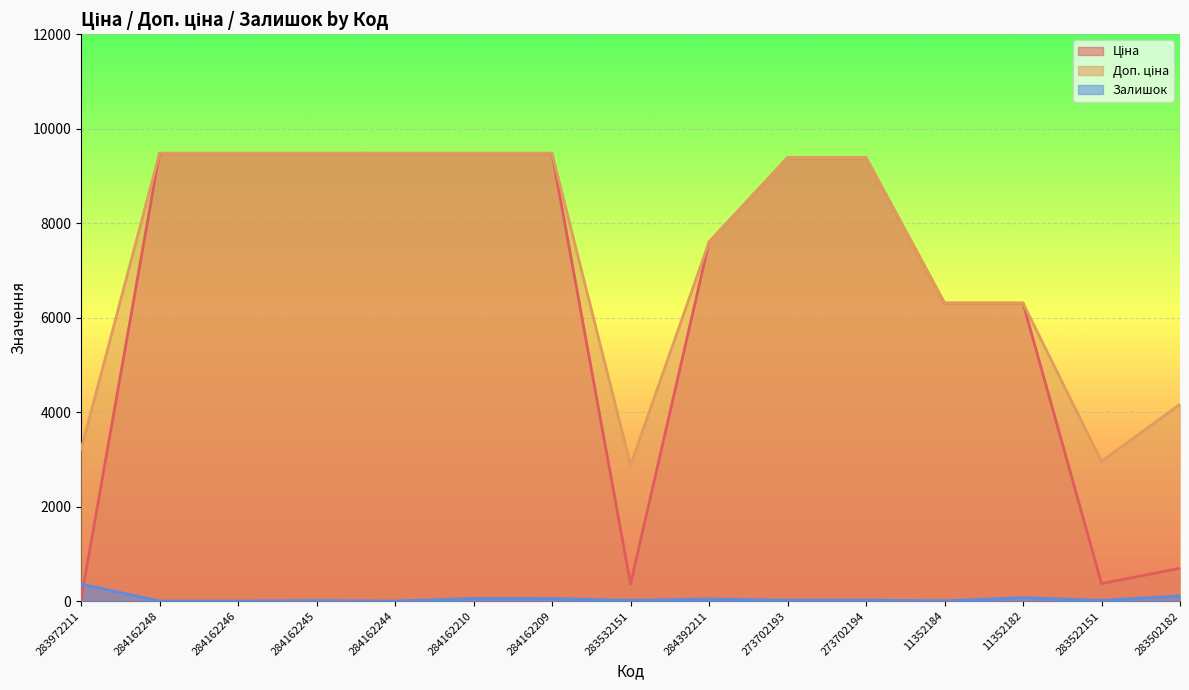

True or false: Залишок has a value of 26.6 at 11352182.

False